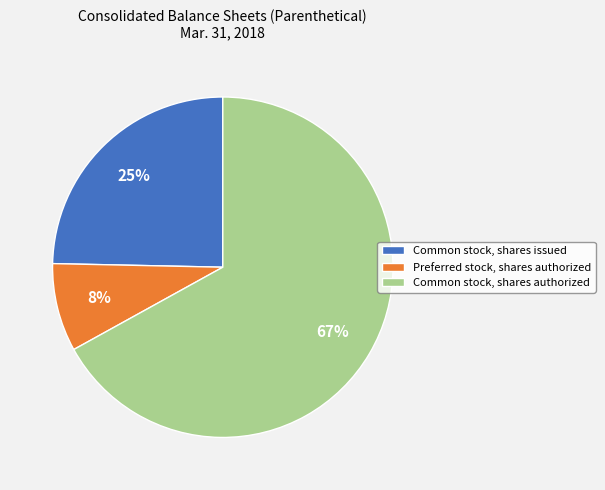

True or false: Common stock, shares authorized accounts for 67% of the total.

True